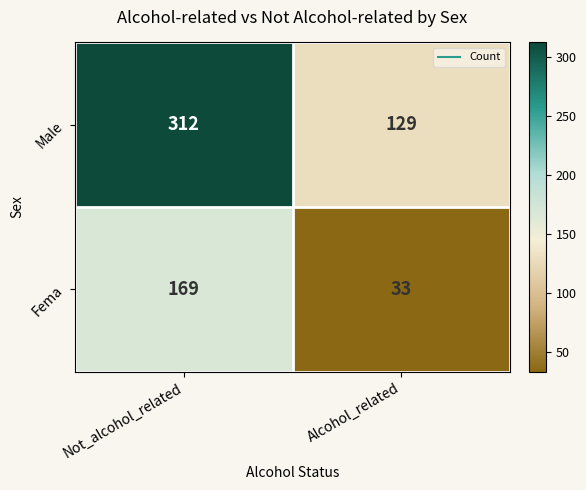

What value does the Male series have at Alcohol_related, to the nearest 10?

130